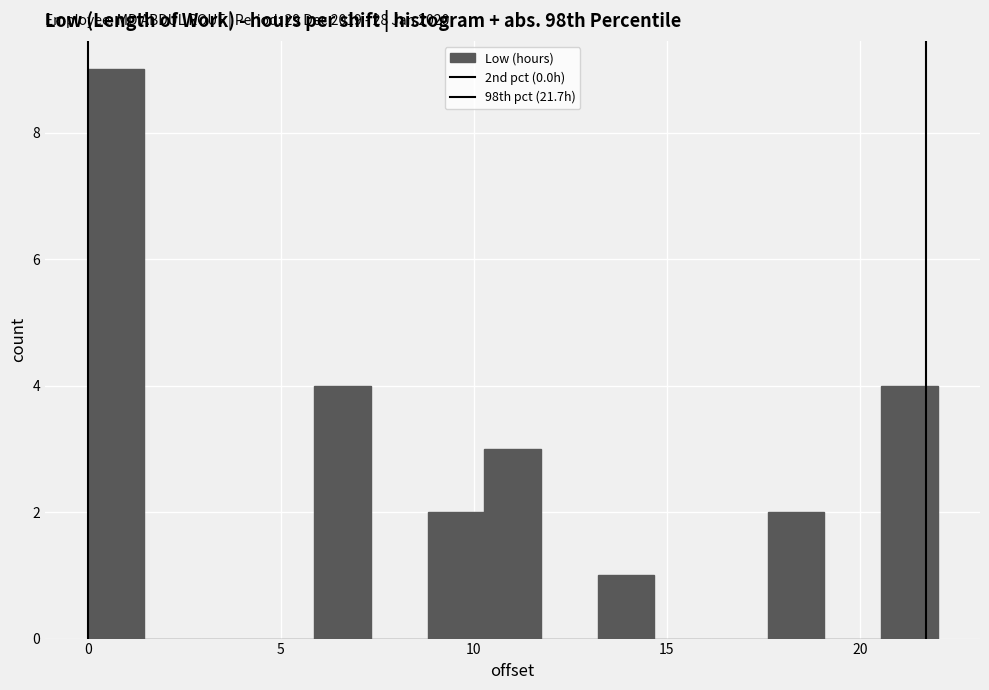

Read against the x-axis, roughly where is the centre of the tallest bar?

0.5